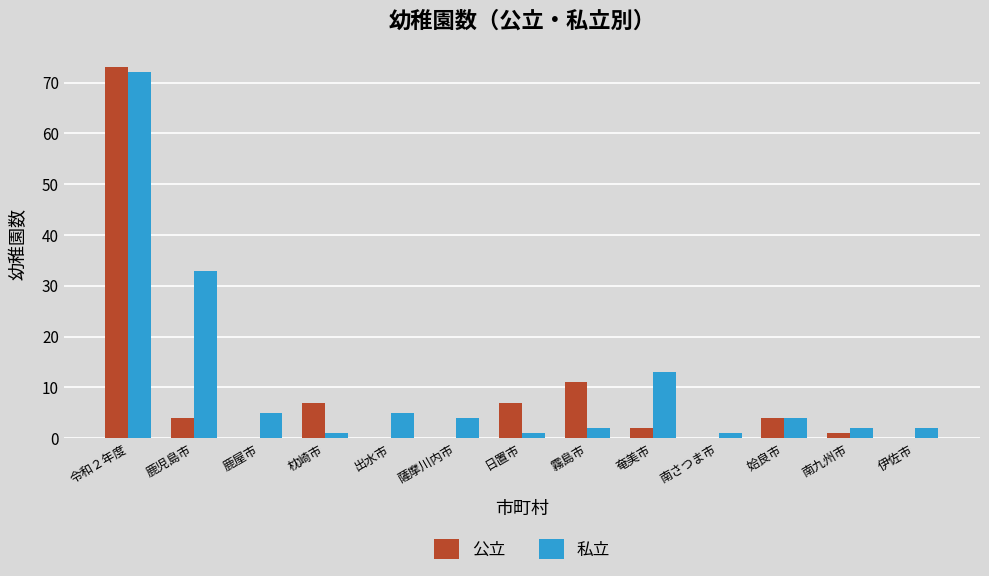

At which category is the sum across all series the highest?

令和２年度